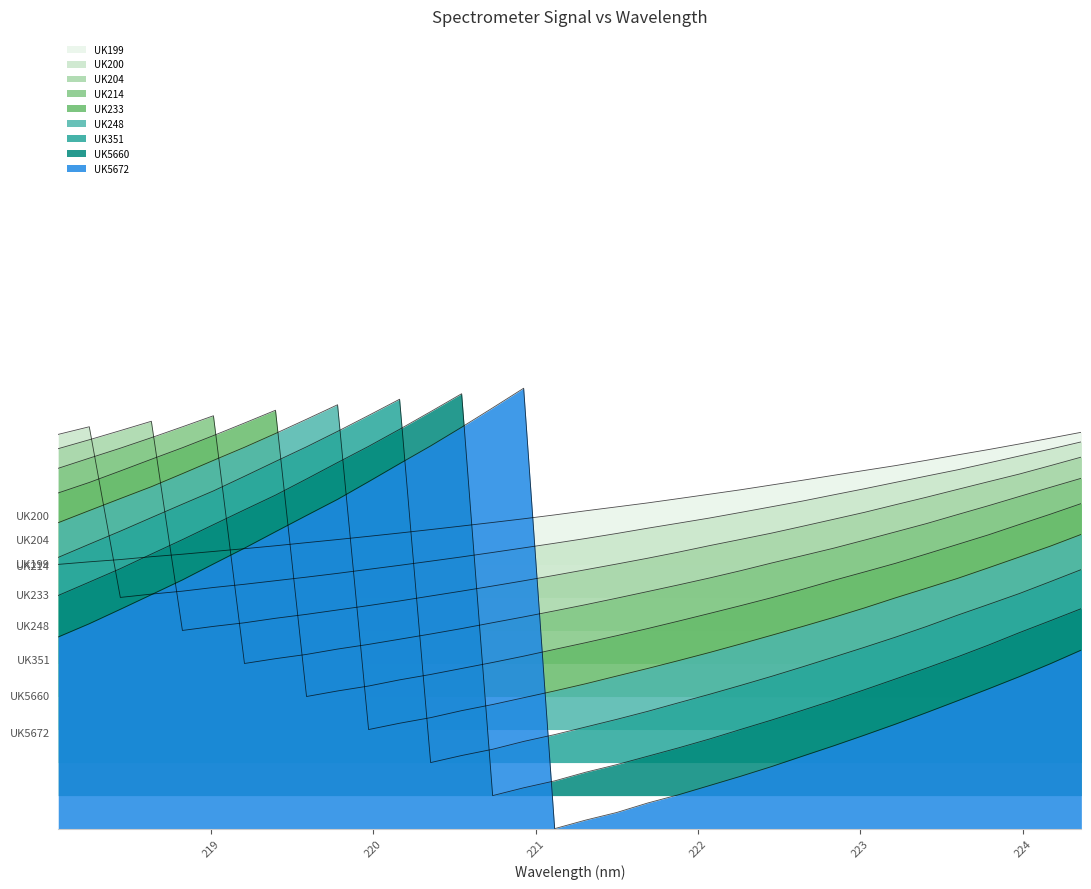

Is it true that the value at 223.0264 is 1.2?

False